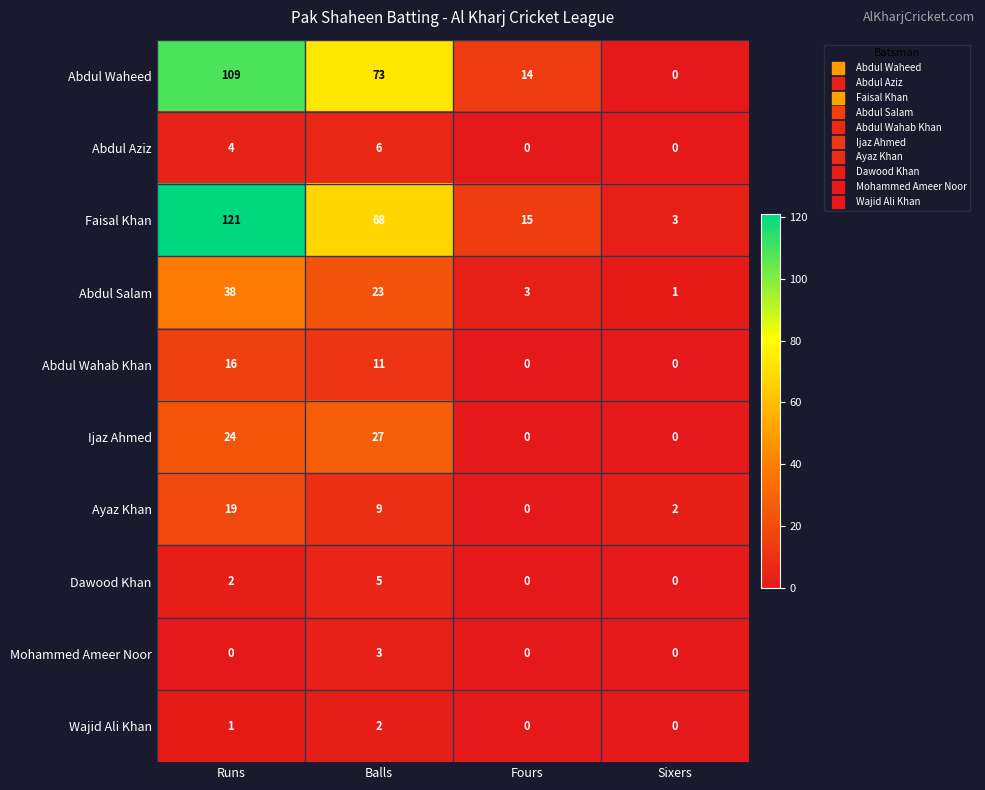

At Runs, list the series in order from smallest to largest.

Mohammed Ameer Noor, Wajid Ali Khan, Dawood Khan, Abdul Aziz, Abdul Wahab Khan, Ayaz Khan, Ijaz Ahmed, Abdul Salam, Abdul Waheed, Faisal Khan